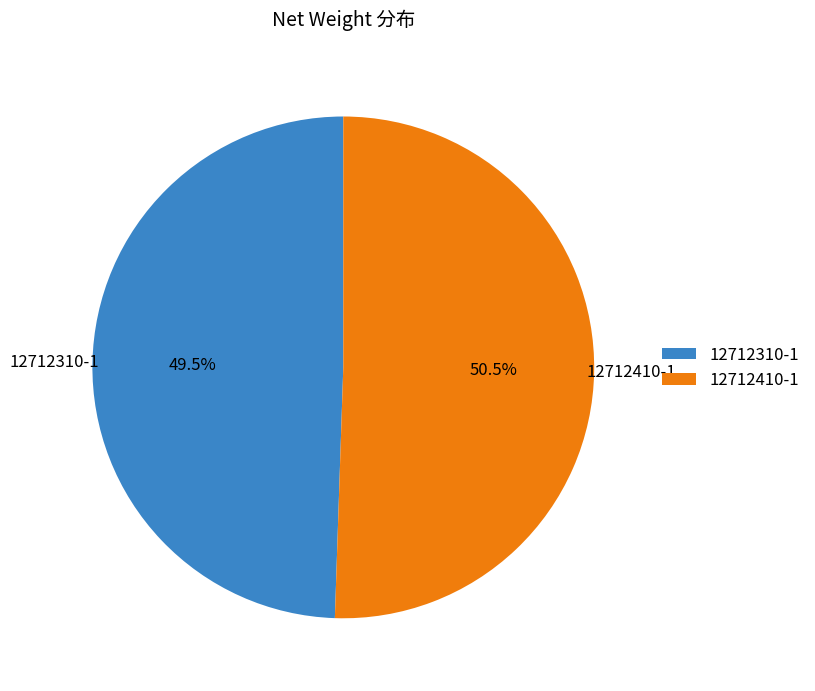

The 12712410-1 slice represents 41% of the pie. True or false?

False